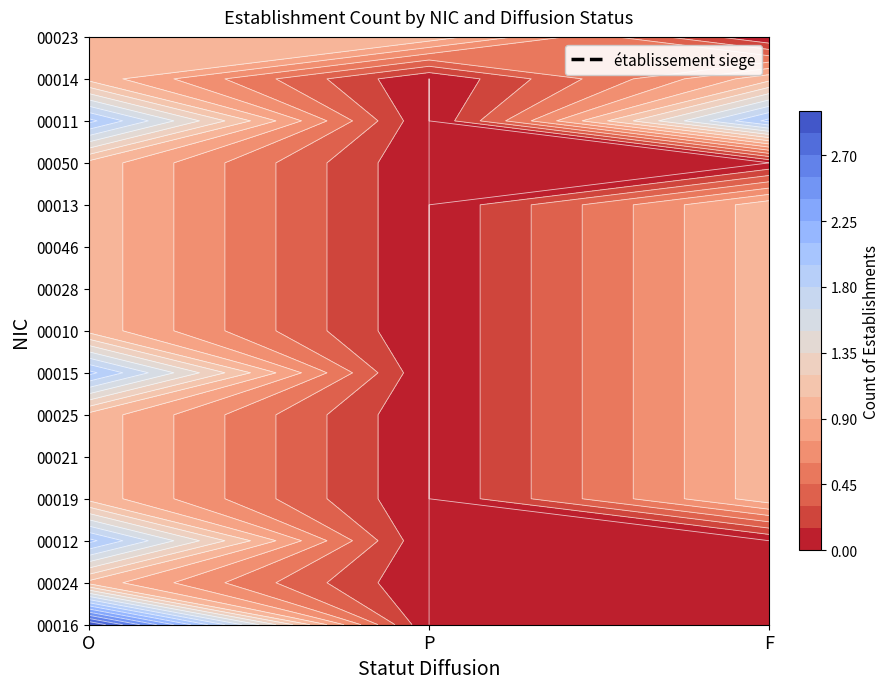

List the labels in order of 00010 value, largest first.

O, F, P